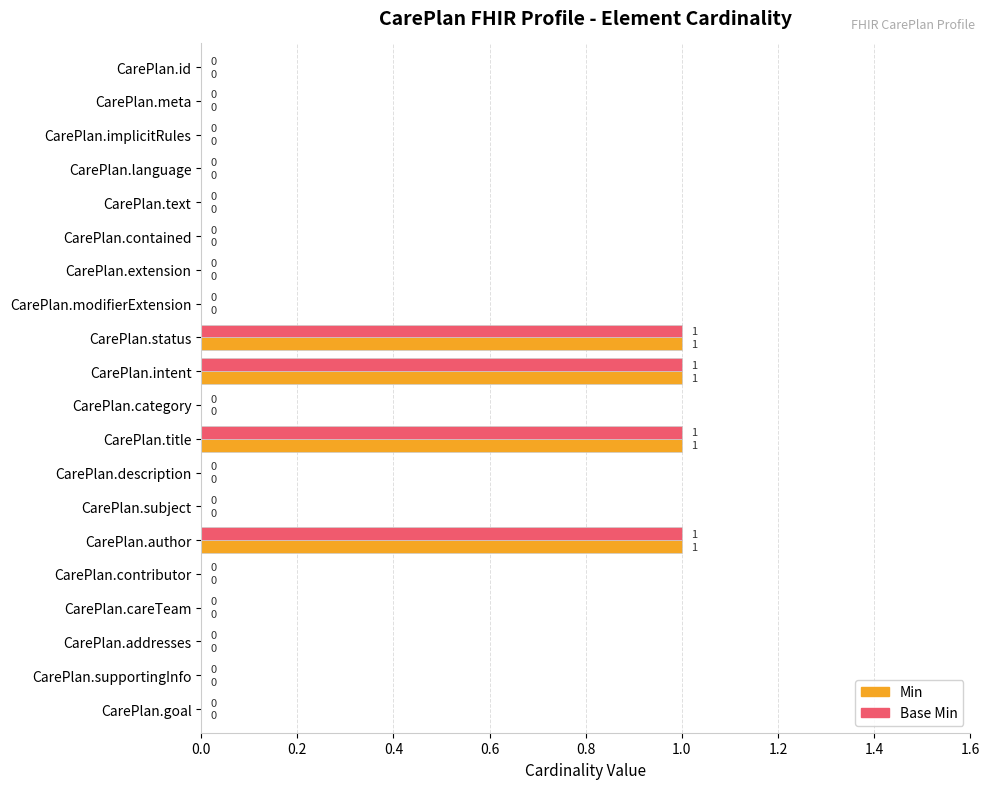

Is it true that Base Min equals 0 at CarePlan.text?

True